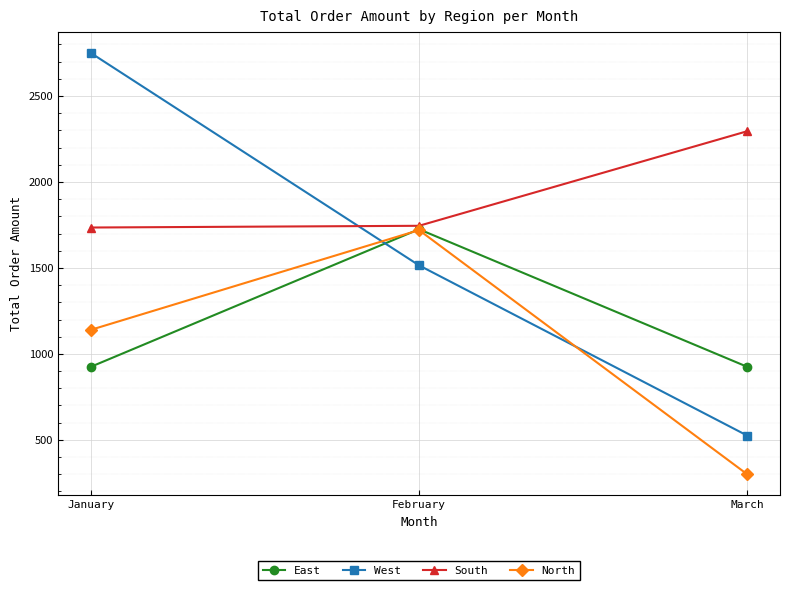

True or false: North has a value of 1140 at January.

True